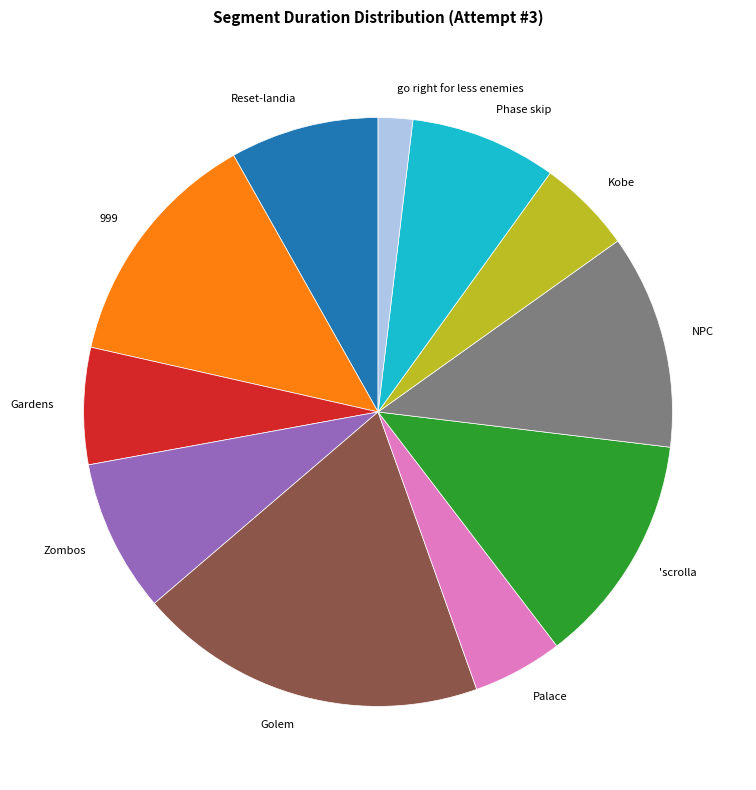

The 999 slice represents 13% of the pie. True or false?

True